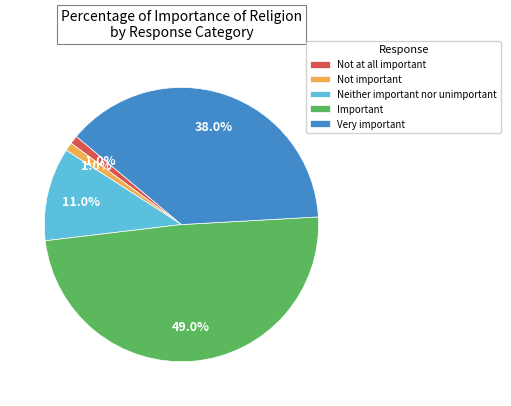

To the nearest percent, what percentage of the pie is Not important?

1%